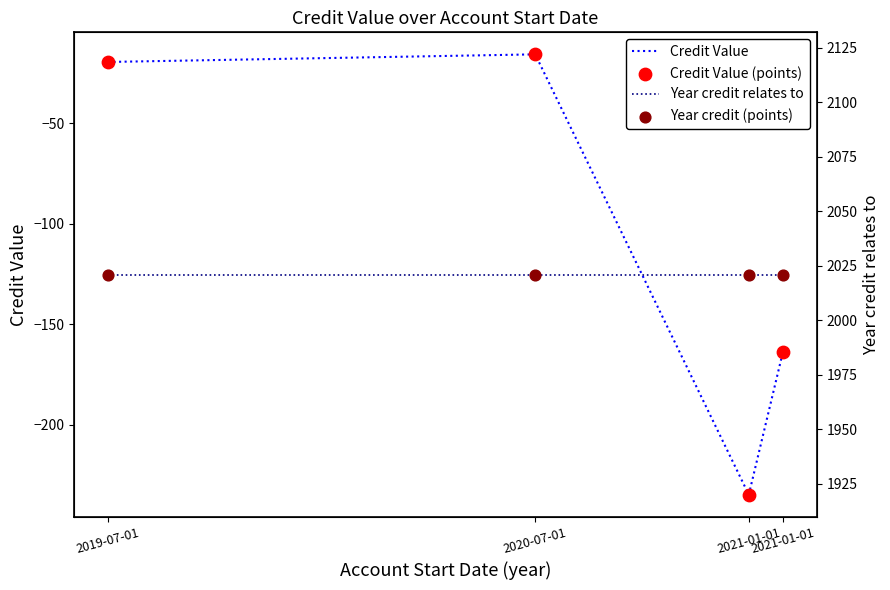

Is the value of Credit Value (points) at 2020-07-01 greater than the value of Credit Value at 2021-01-01?

Yes